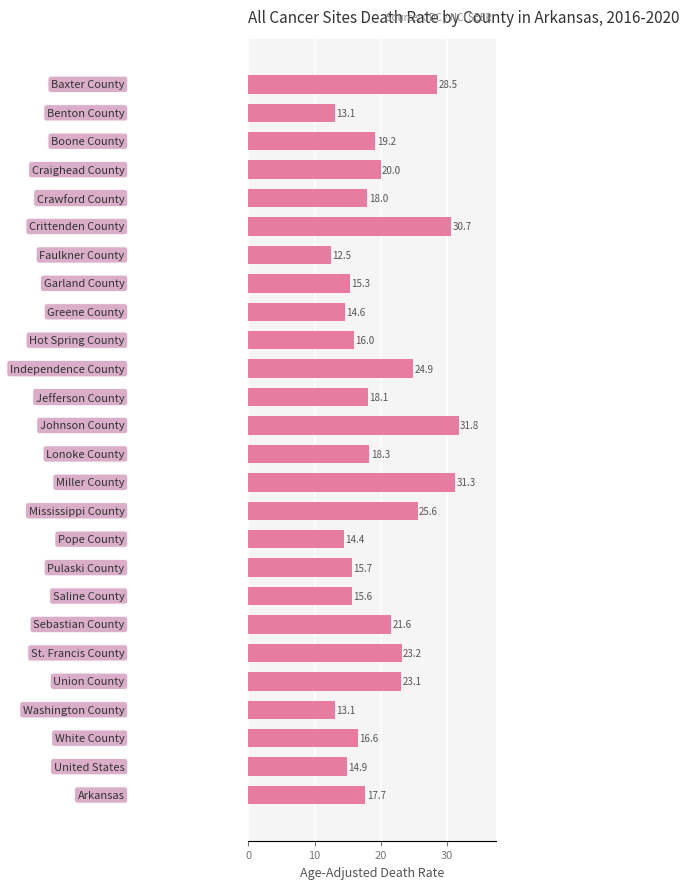

Are the bars grouped side by side (vs. stacked)?

No